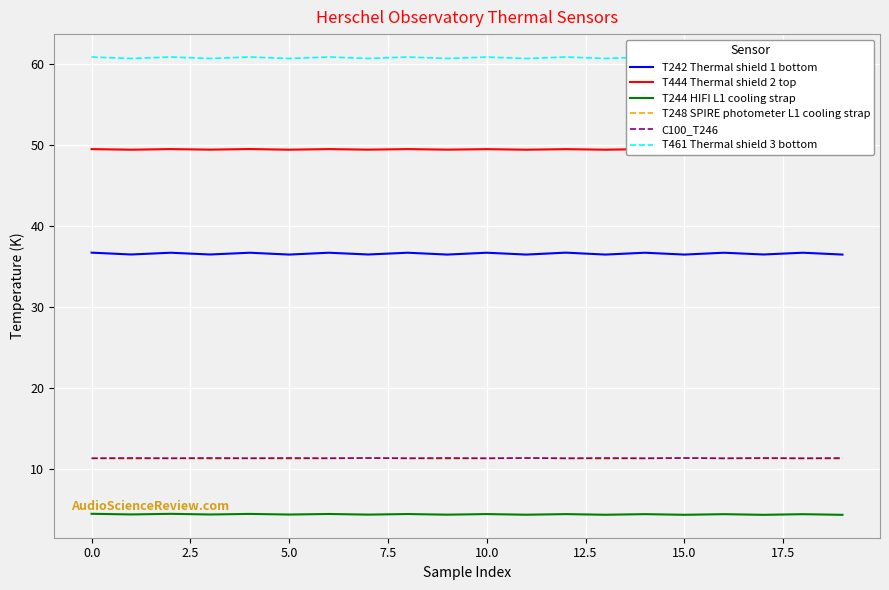

How many interior local peaks does the T242 Thermal shield 1 bottom series have?

9